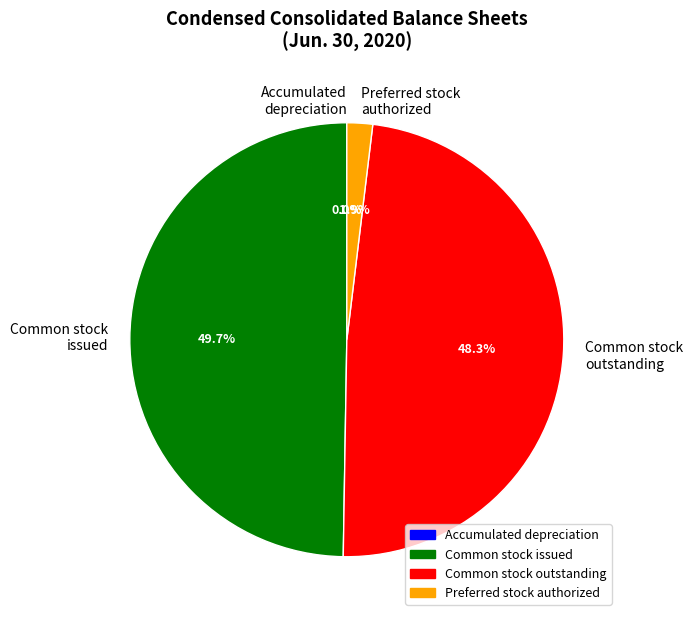

Does any single category account for the majority?

No